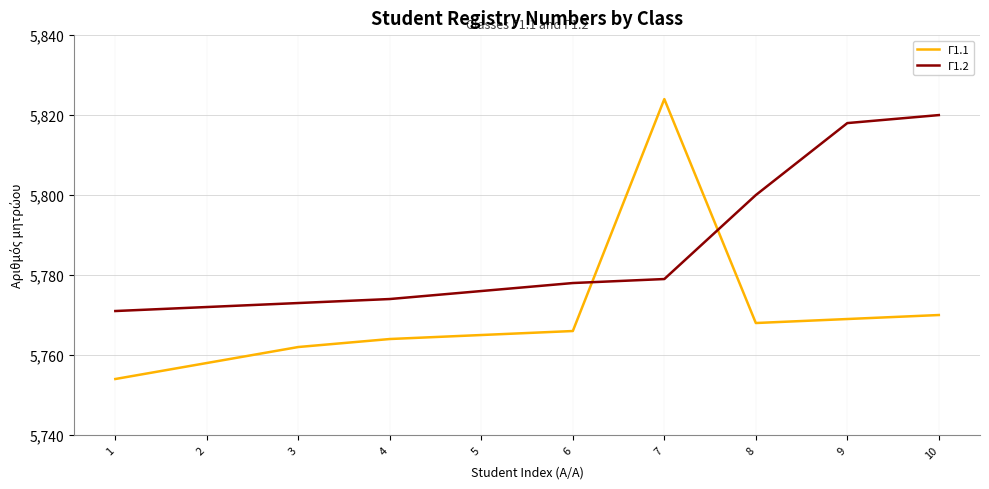

Reading right to left, extract all data points from this chart.

Γ1.1: 5770	5769	5768	5824	5766	5765	5764	5762	5758	5754
Γ1.2: 5820	5818	5800	5779	5778	5776	5774	5773	5772	5771